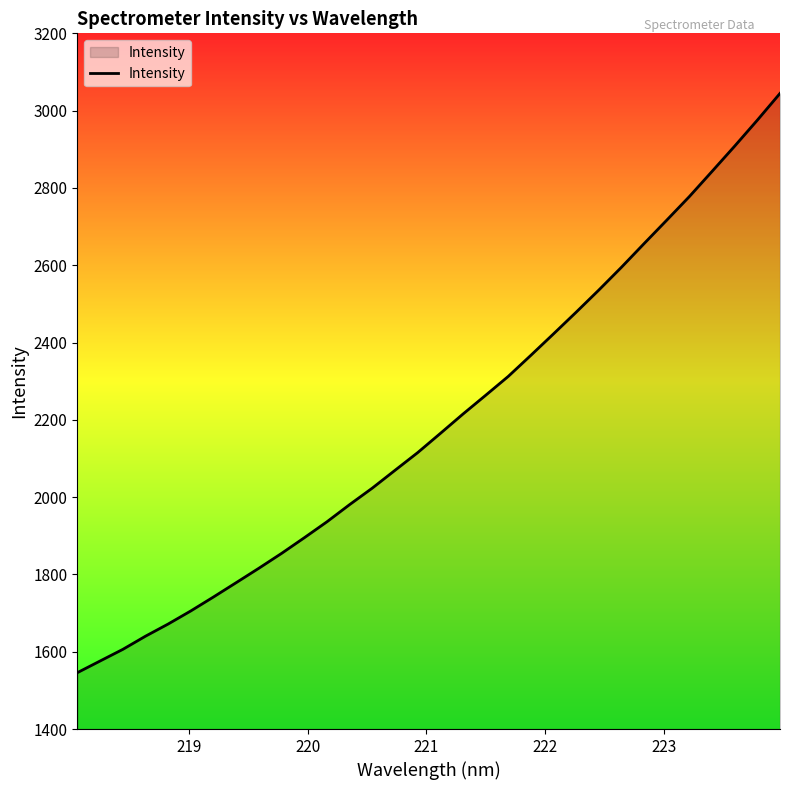

What is the greatest value displayed?

3044.6